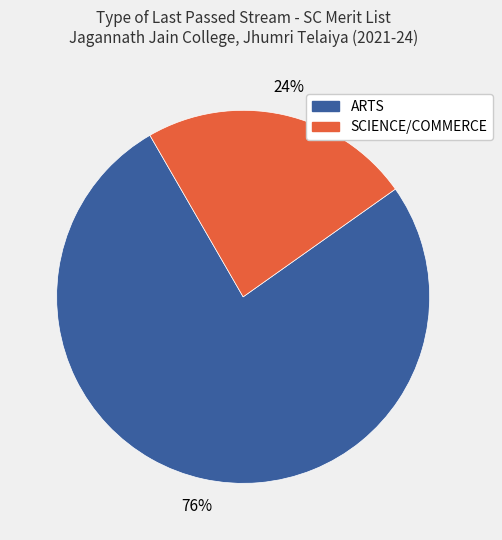

Is there a majority slice in this chart?

Yes